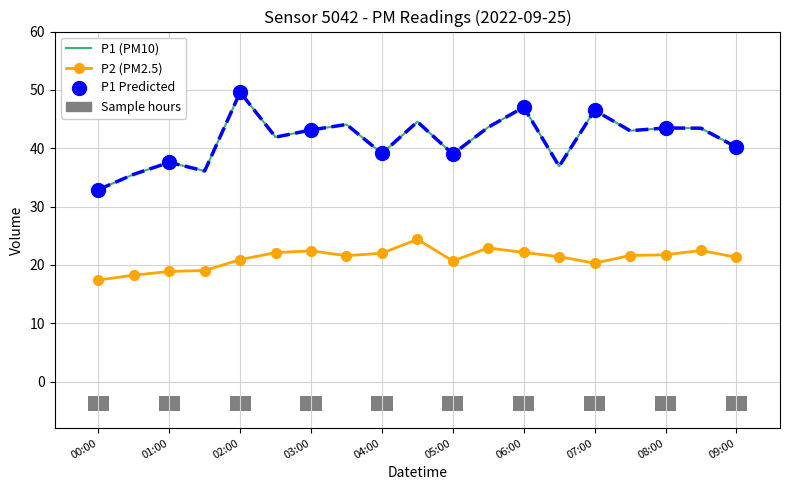

What is the total value across all series at 06:30?

58.3